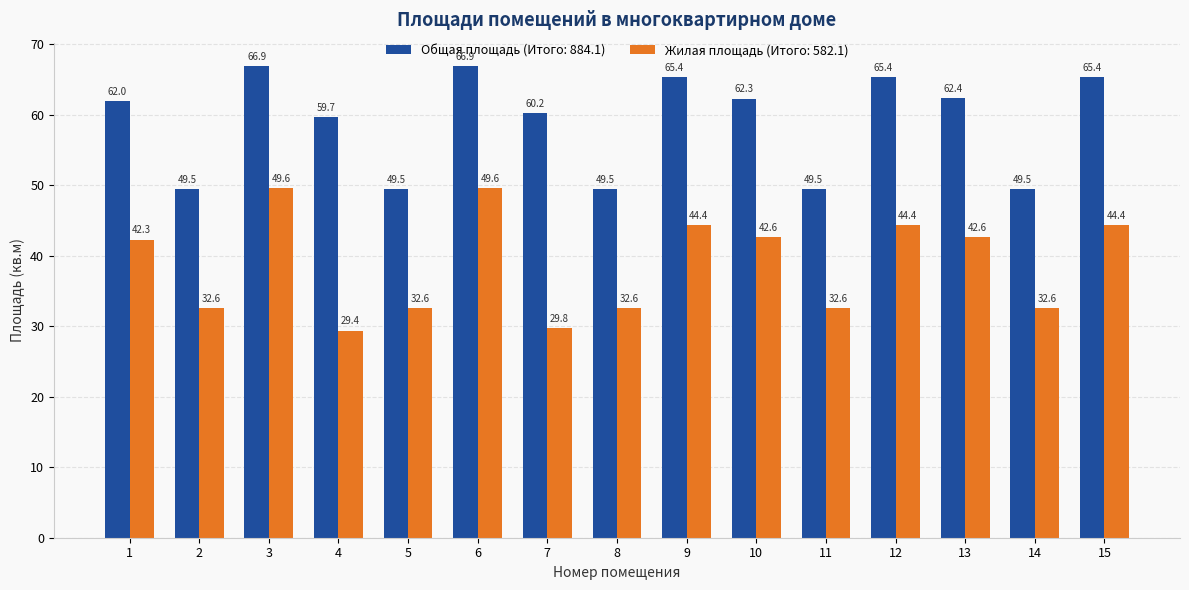

What is the spread (max minus min) of values at 5?

16.9